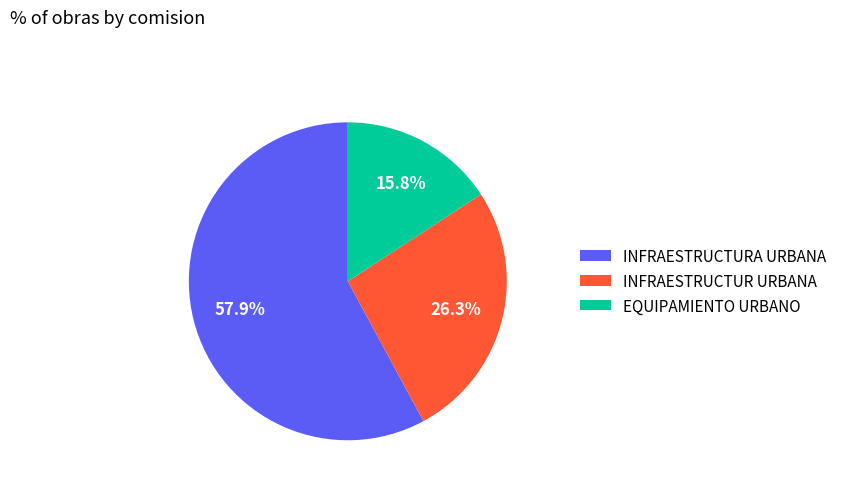

Is it true that INFRAESTRUCTURA URBANA is 58% of the pie?

True